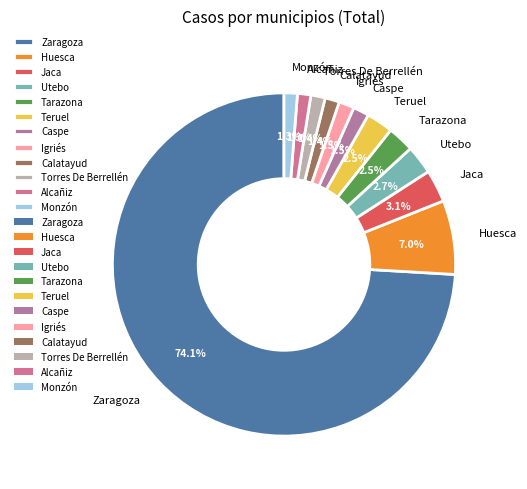

To the nearest percent, what is the average slice percentage?

8%